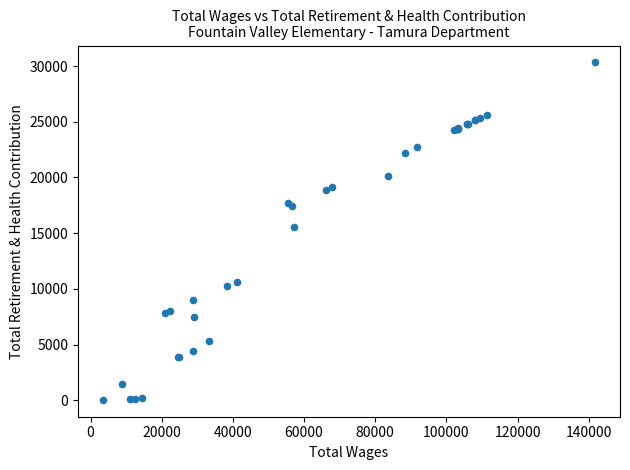

What Y value in the scatter plot is closest to 15186?

15574